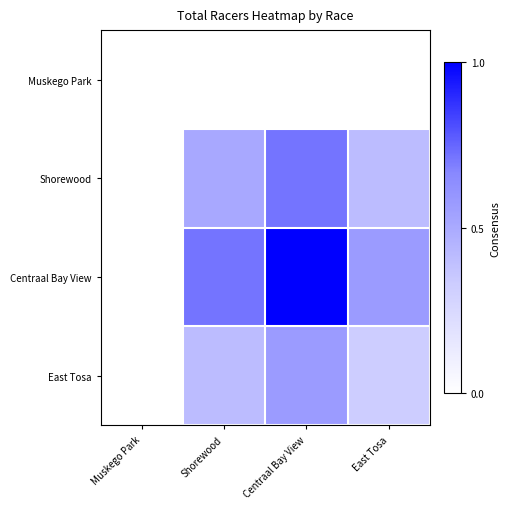

Reading right to left, transcribe all the data shown in this chart.

Muskego Park: East Tosa=0.0	Centraal Bay View=0.0	Shorewood=0.0	Muskego Park=0.0
Shorewood: East Tosa=0.4	Centraal Bay View=0.7	Shorewood=0.5	Muskego Park=0.0
Centraal Bay View: East Tosa=0.6	Centraal Bay View=1.0	Shorewood=0.7	Muskego Park=0.0
East Tosa: East Tosa=0.3	Centraal Bay View=0.6	Shorewood=0.4	Muskego Park=0.0